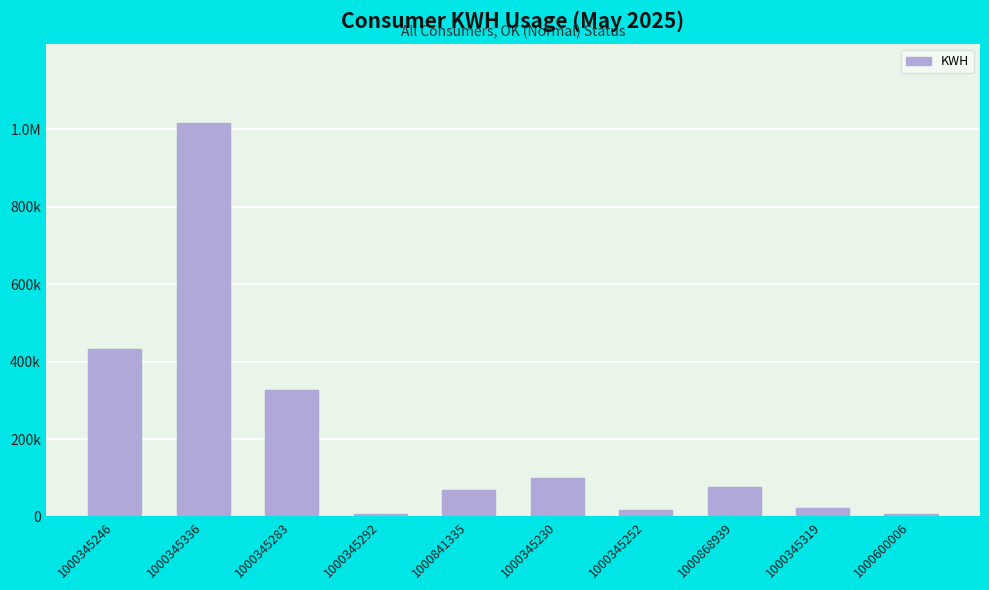

Where is the data nearest to the value 511114?

1000345246